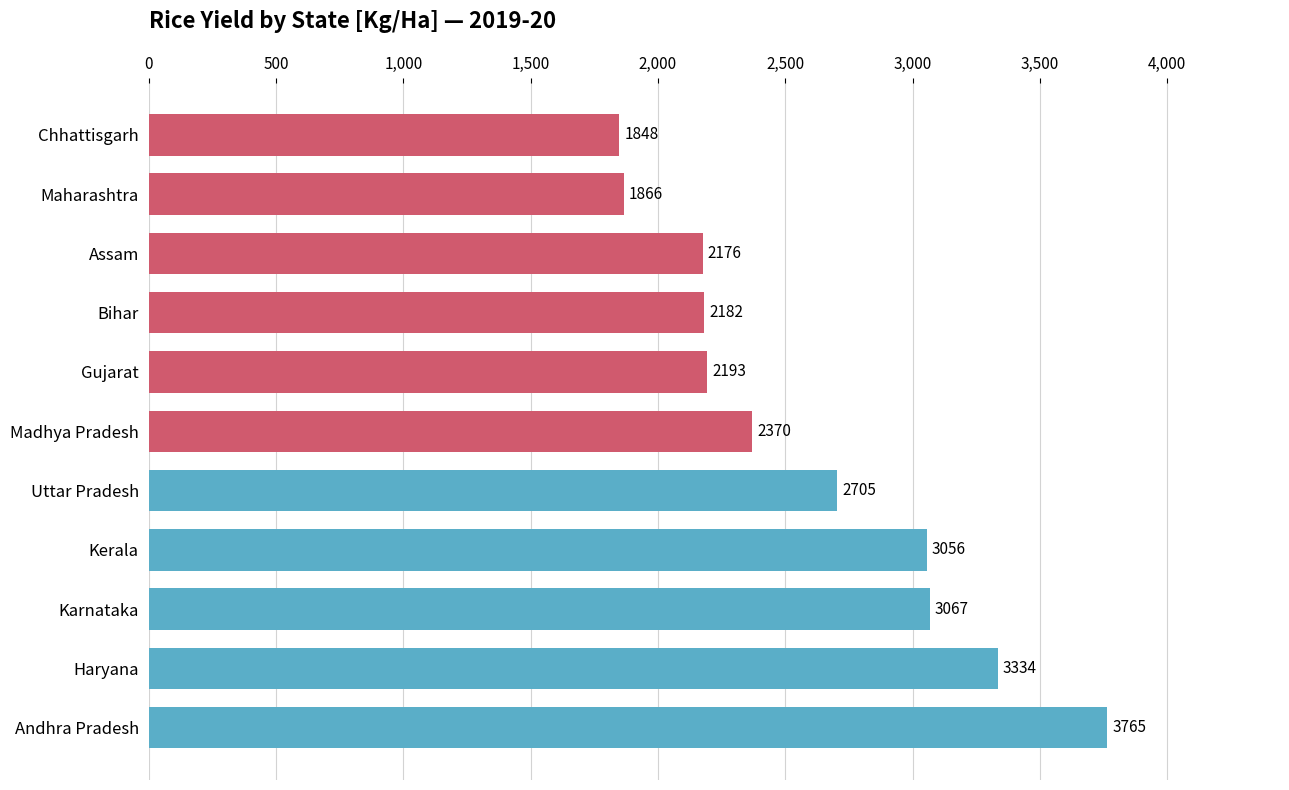

What is the change in value from Bihar to Assam?

-6